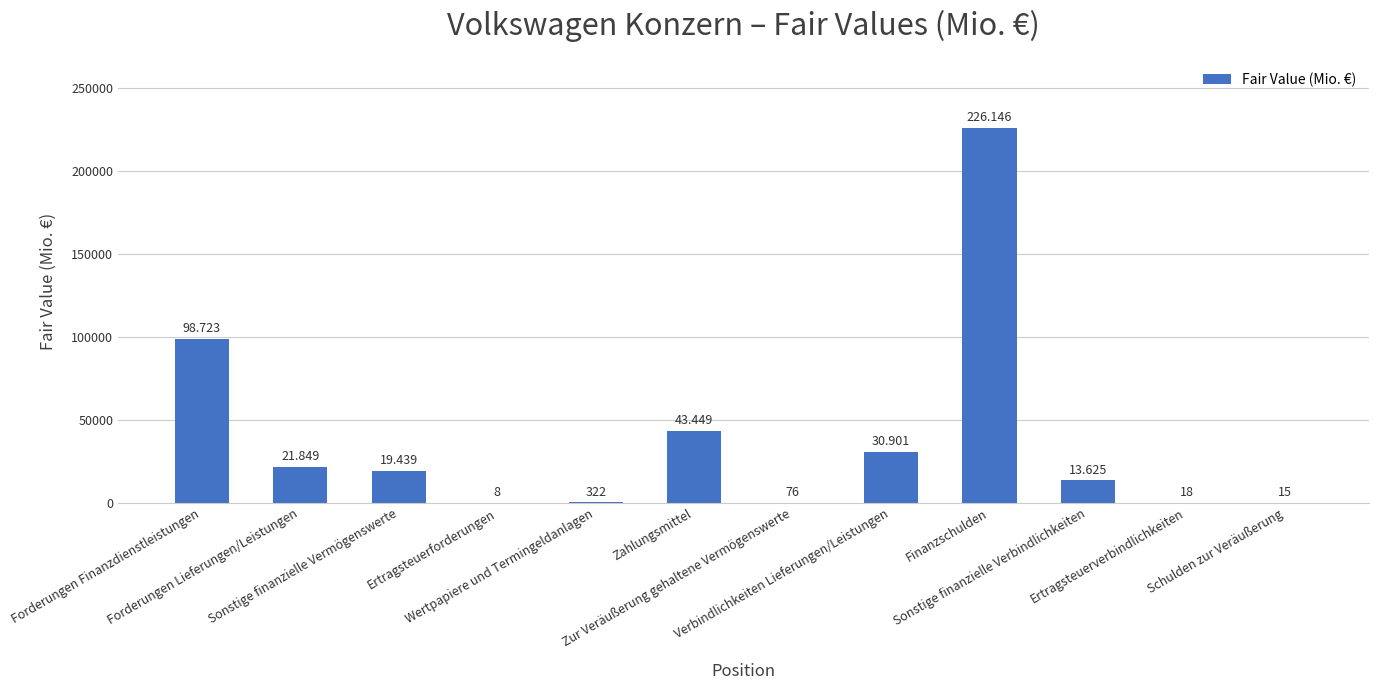

What is the value of the 9th bar from the left?

226146